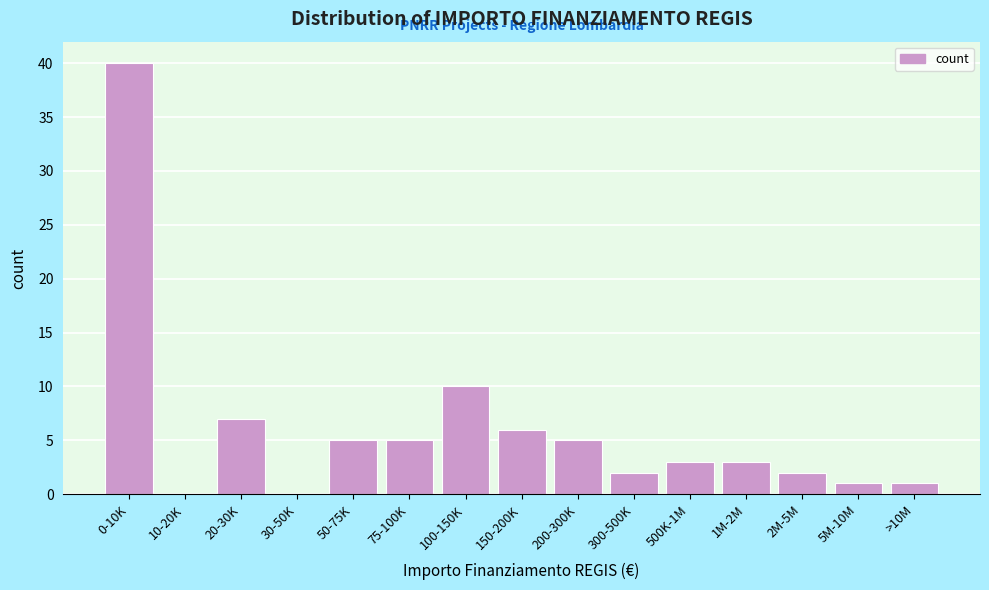

Reading left to right, list all the values displayed in this chart.

0-10K=40	10-20K=0	20-30K=7	30-50K=0	50-75K=5	75-100K=5	100-150K=10	150-200K=6	200-300K=5	300-500K=2	500K-1M=3	1M-2M=3	2M-5M=2	5M-10M=1	>10M=1